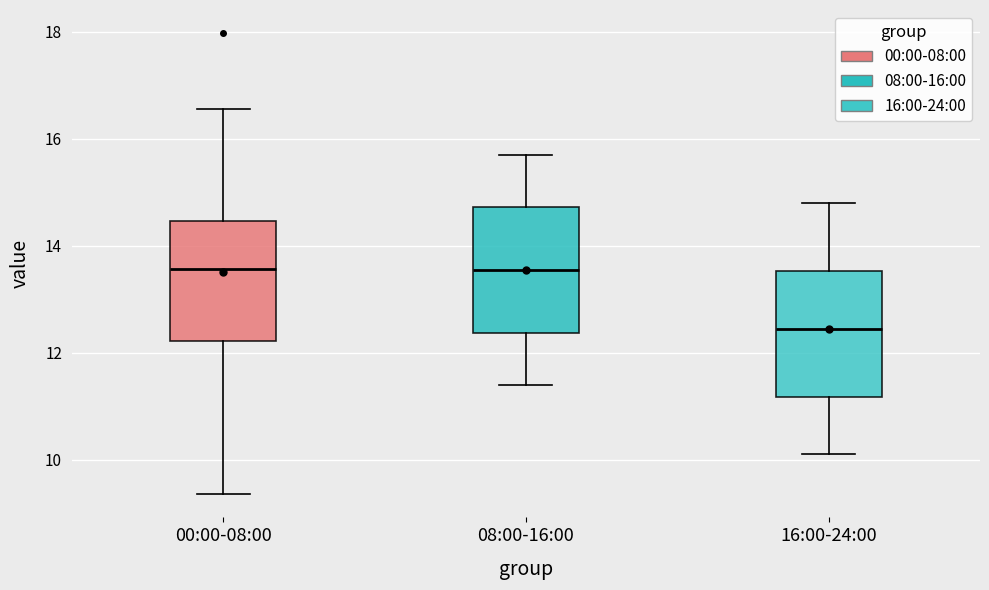

Reading left to right, transcribe this box plot: for each box, give where its median line is, the range the box spans, and where its two whiskers end, as read against the y-axis. The values are not printed on the chart, so give them approximately, as read against the axis.

00:00-08:00: median 13.6, box 12.2 to 14.4, whiskers 9.4 to 16.6
08:00-16:00: median 13.6, box 12.4 to 14.8, whiskers 11.4 to 15.8
16:00-24:00: median 12.4, box 11.2 to 13.6, whiskers 10.2 to 14.8